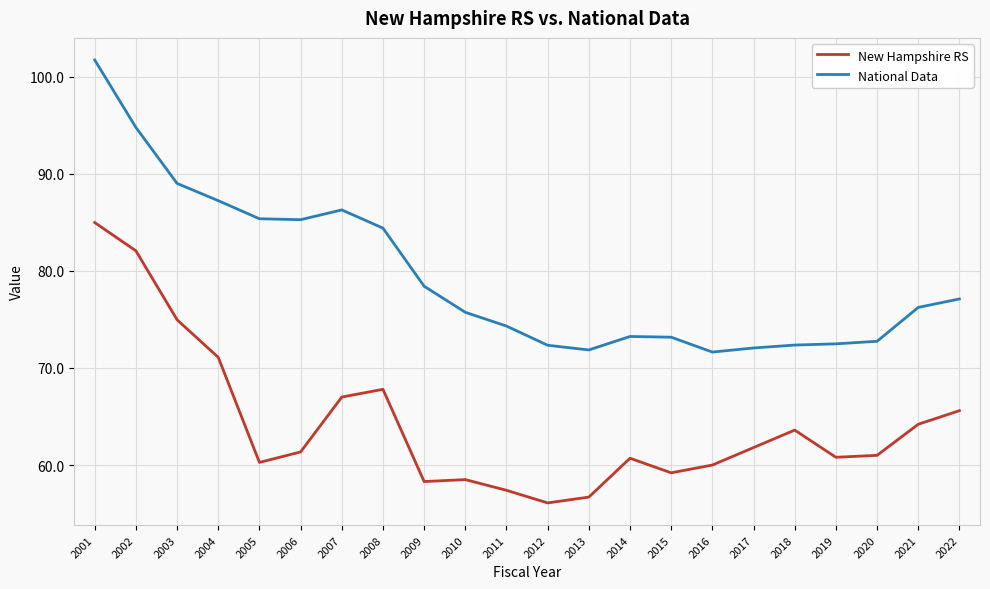

What is the spread (max minus min) of values at 2004?

16.1